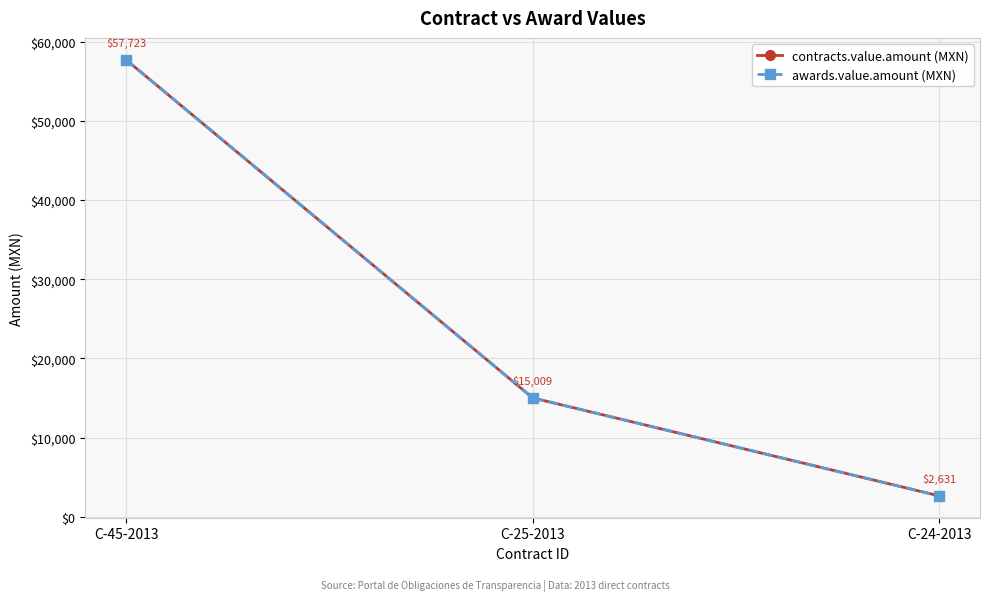

What are all the series names shown in the legend?

contracts.value.amount (MXN), awards.value.amount (MXN)